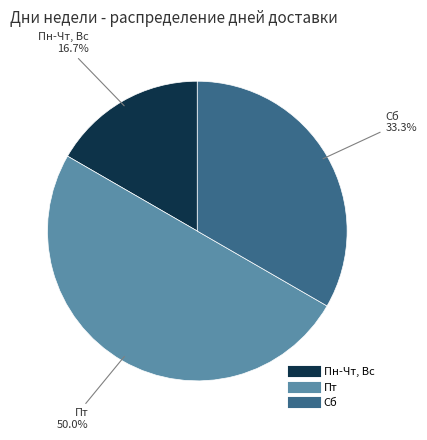

Does Сб represent more than half of the total?

No